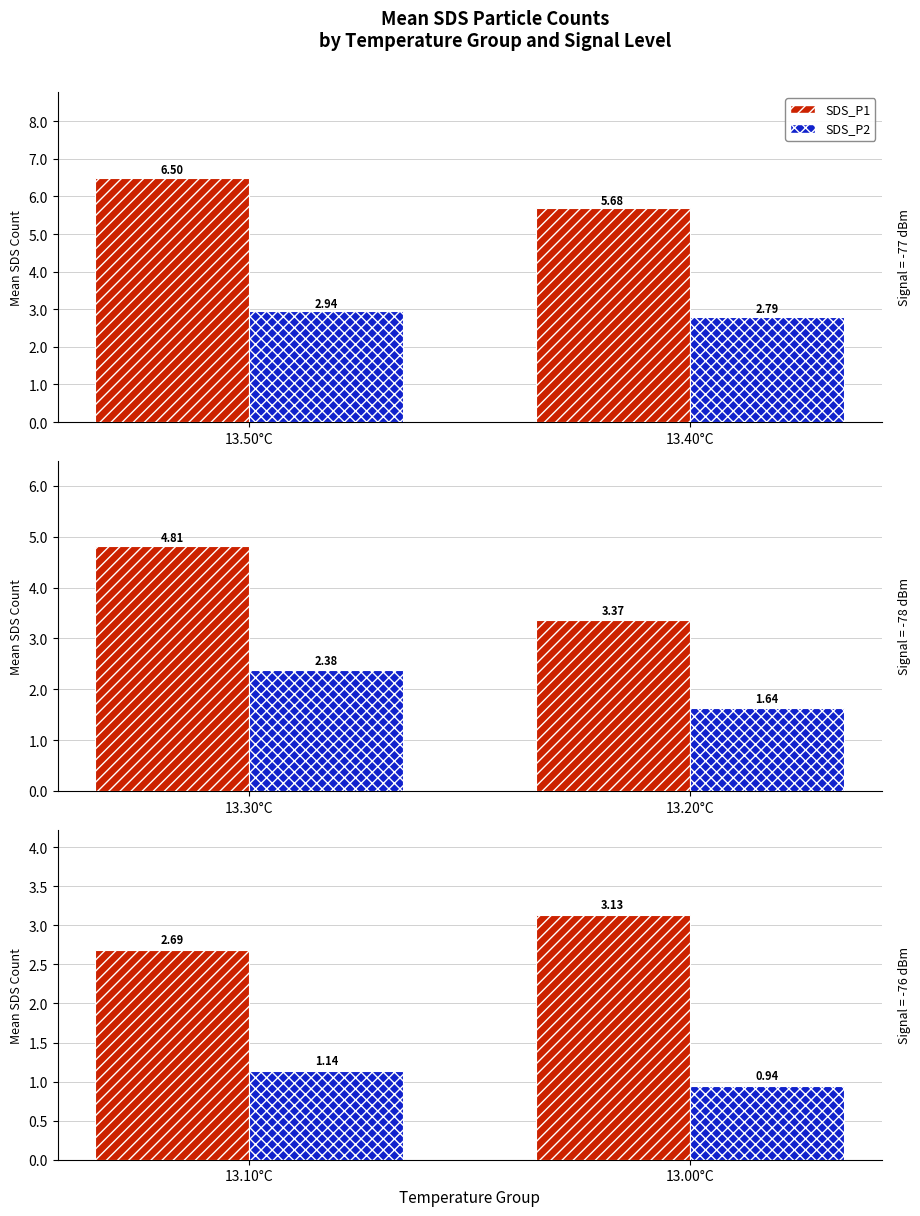

How many SDS_P1 values are between 2 and 3?

1